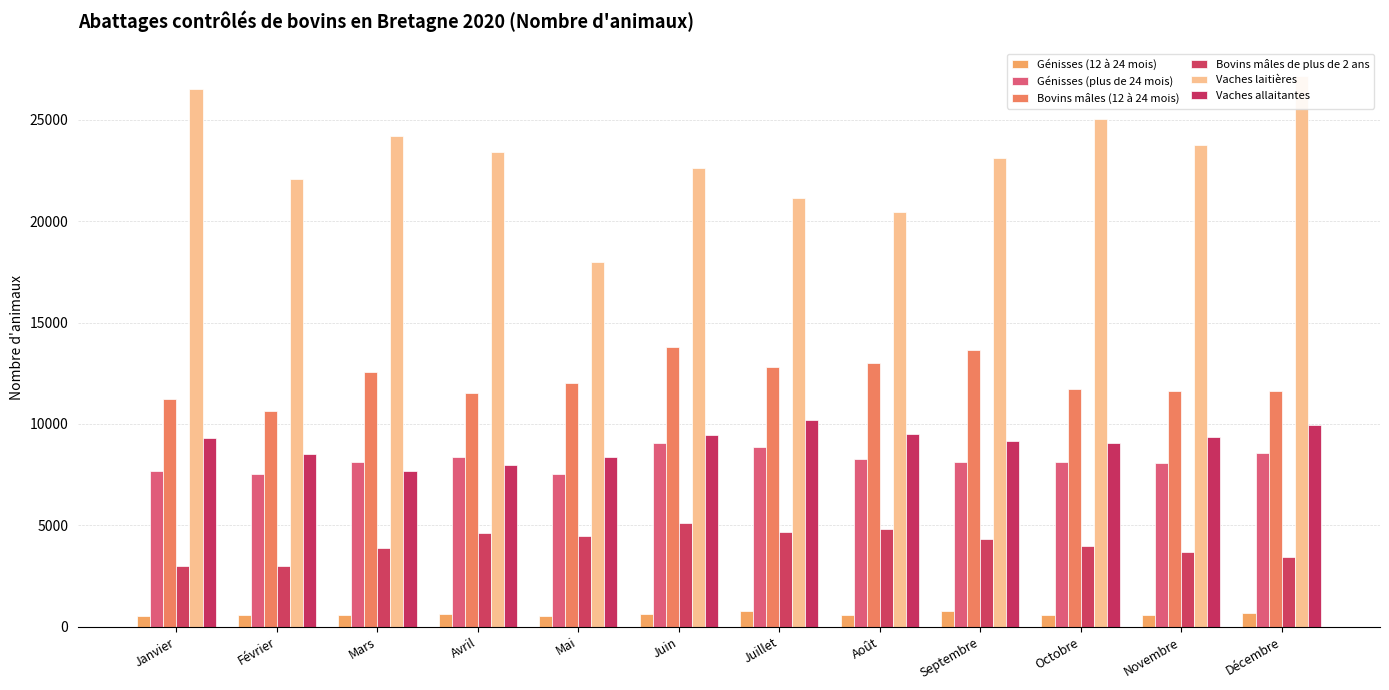

How many series are shown in this chart?

6